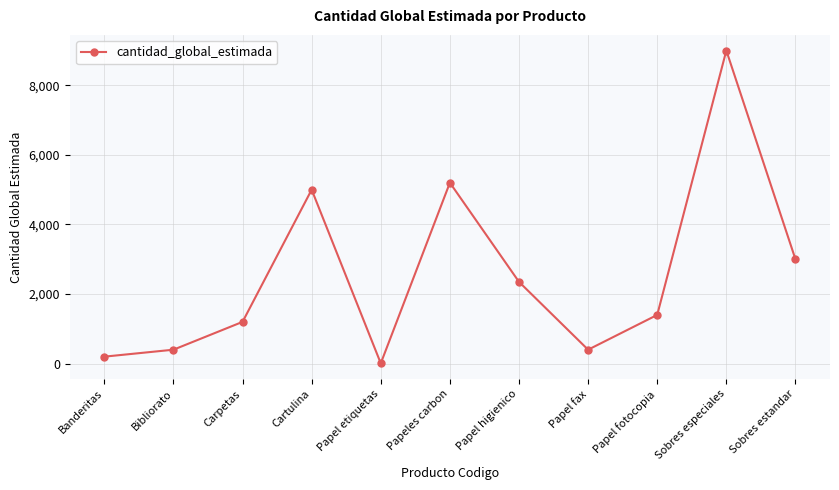

What is the change in value from Papeles carbon to Papel higienico?

-2850